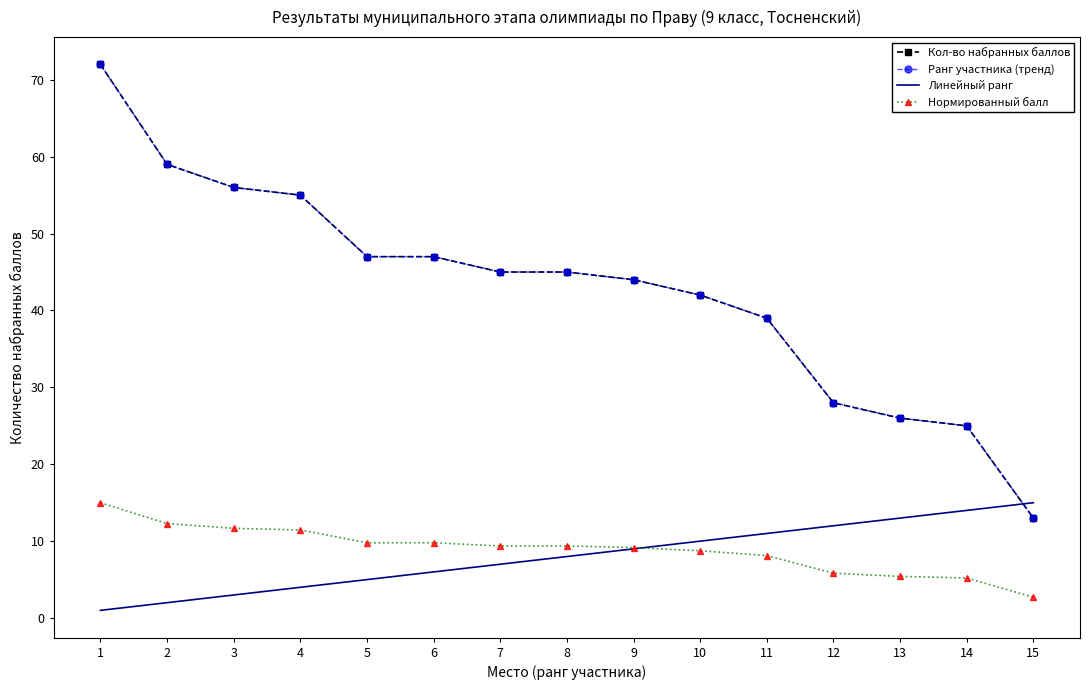

What is the difference between the highest and lowest values at 14?

19.8